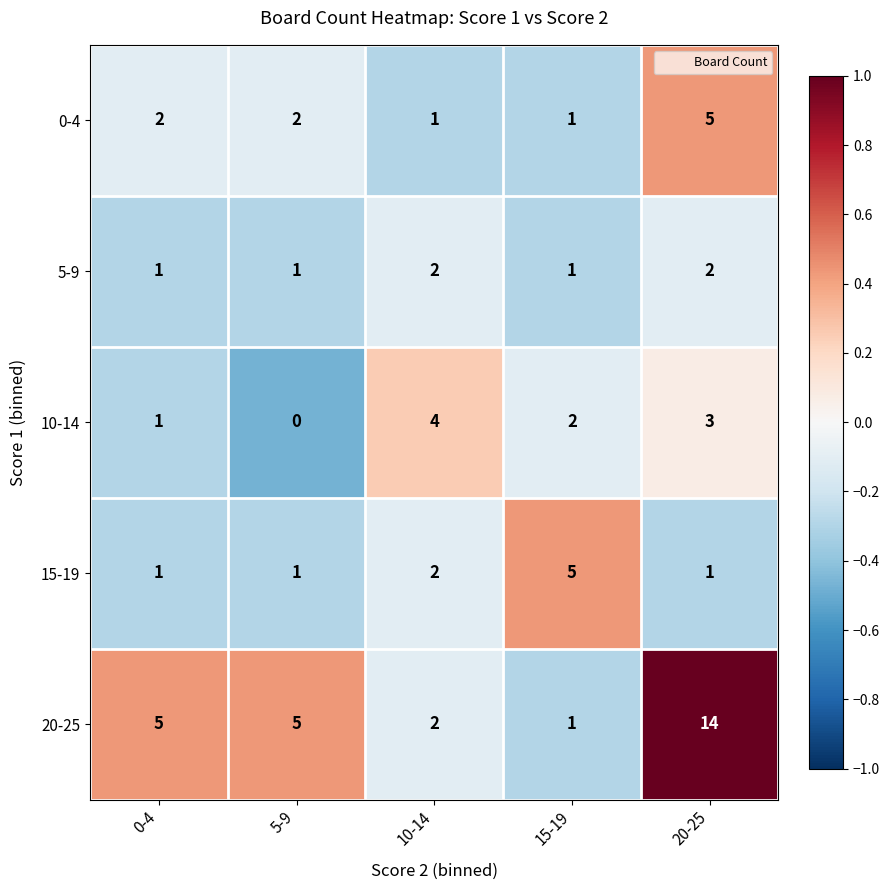

At how many categories does at least one series exceed 0?

5